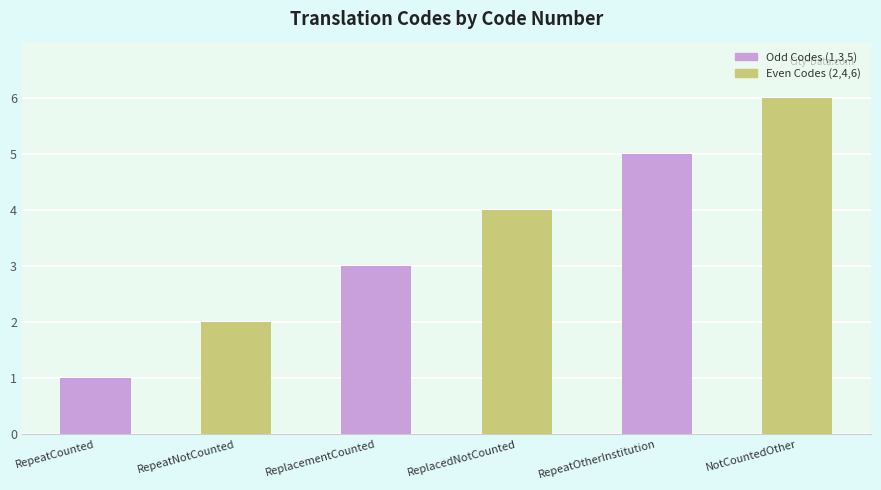

Is it true that the value at ReplacementCounted is 2?

False